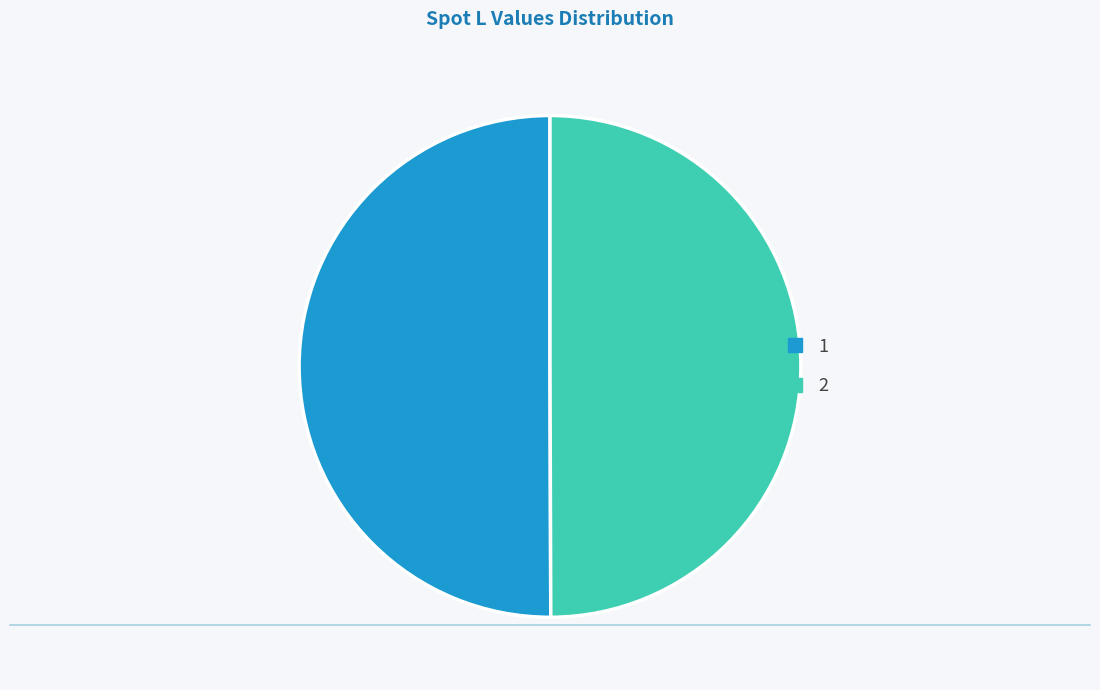

Combined, do 1 and 2 account for over 50%?

Yes